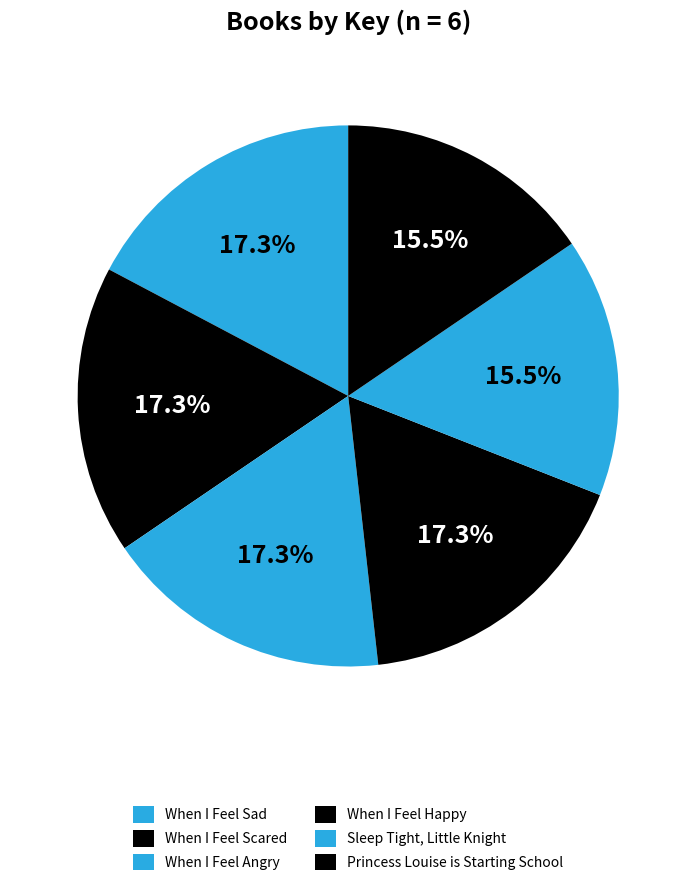

To the nearest percent, what is the difference between the Sleep Tight, Little Knight and When I Feel Sad slice percentages?

2%